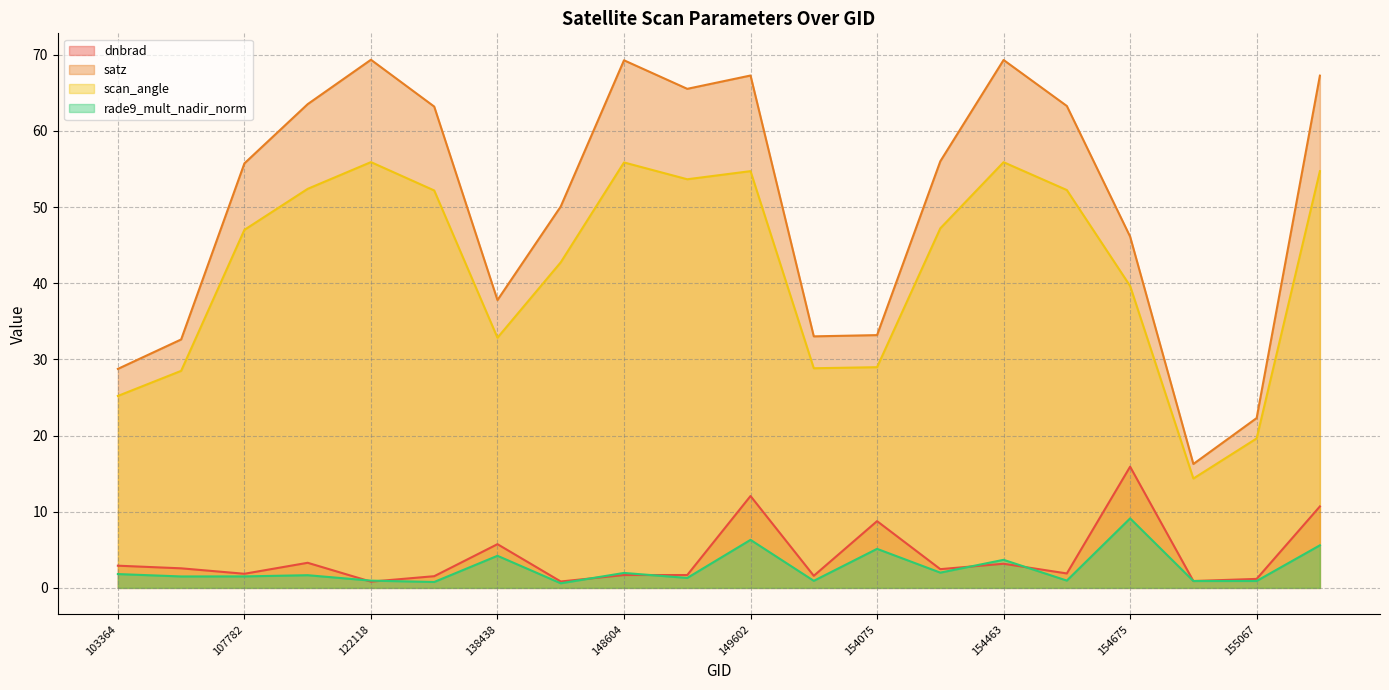

What is the maximum value for dnbrad?

15.9